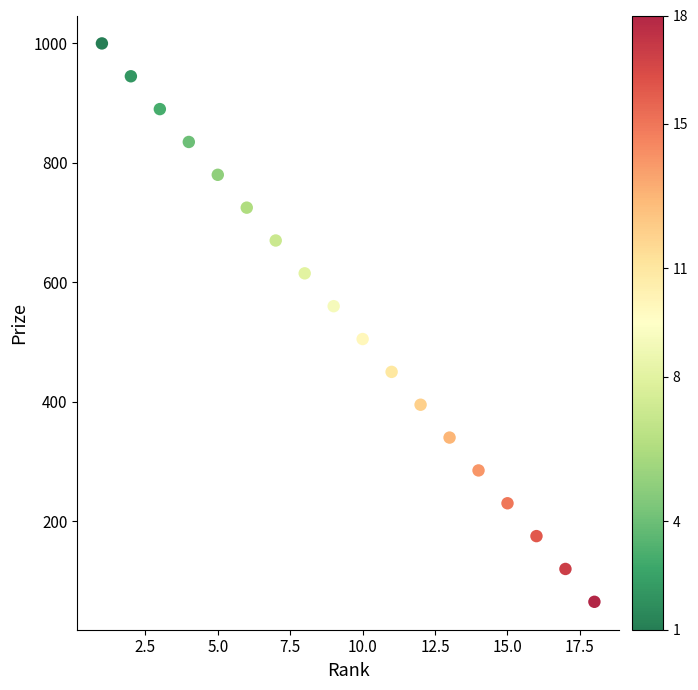

What is the range of X values (max minus min)?

17